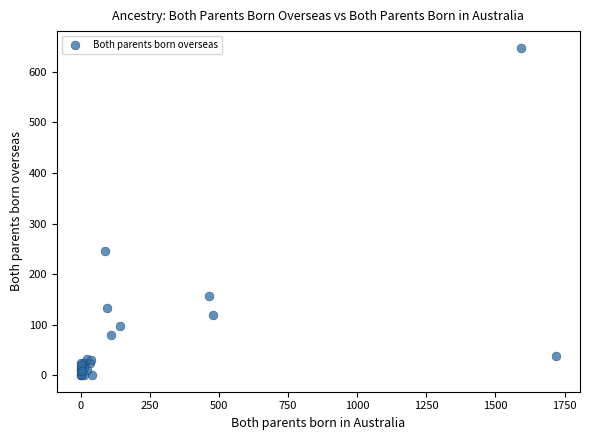

What Y value in the scatter plot is closest to 324?

246